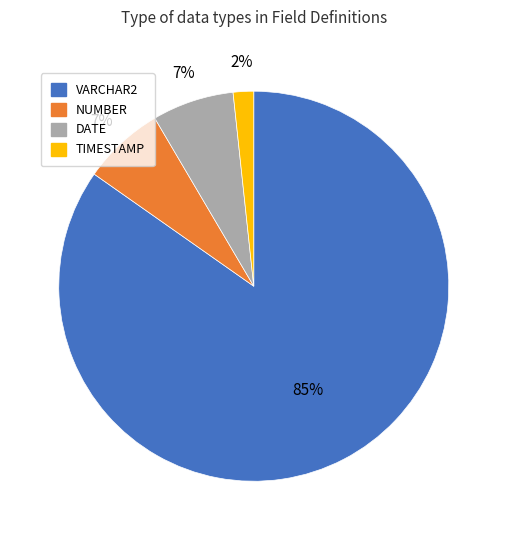

Which has a higher value, TIMESTAMP or VARCHAR2?

VARCHAR2